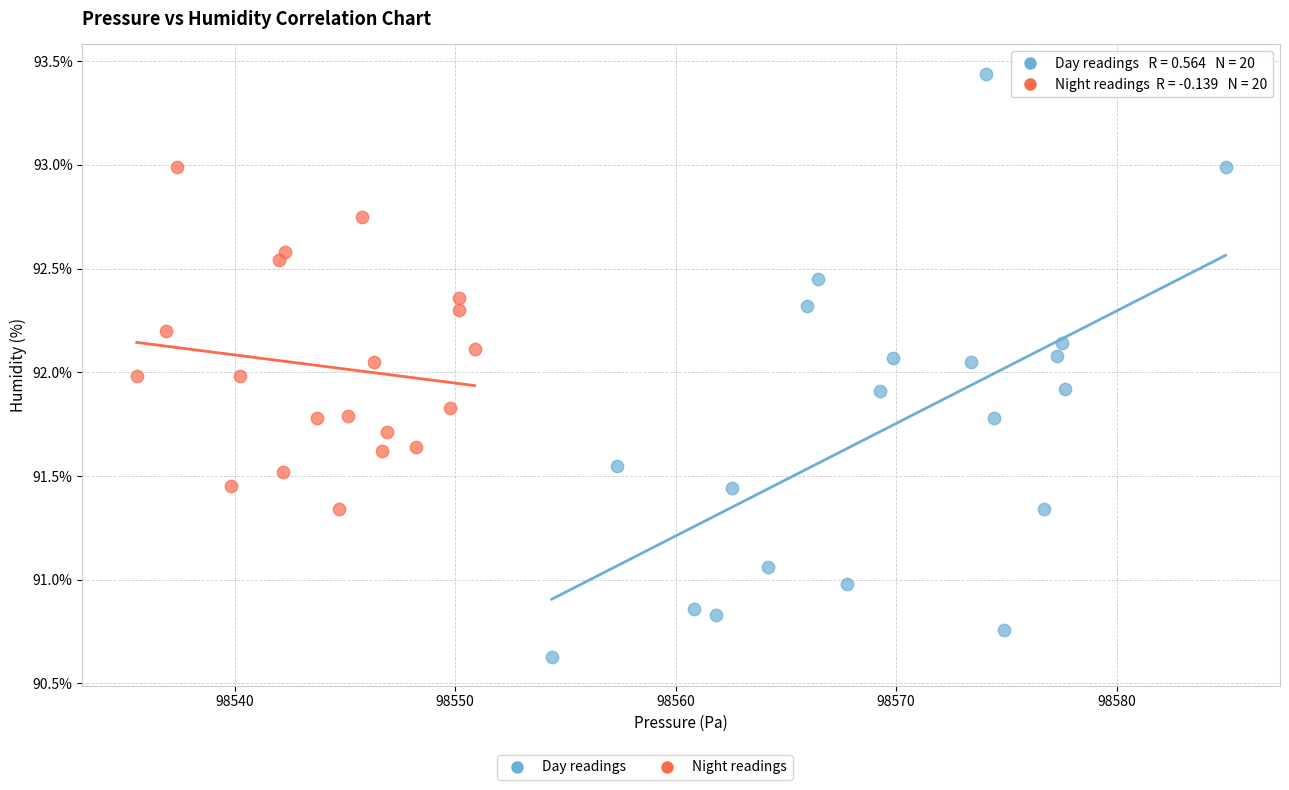

Which series reaches the maximum Y coordinate?

Day readings